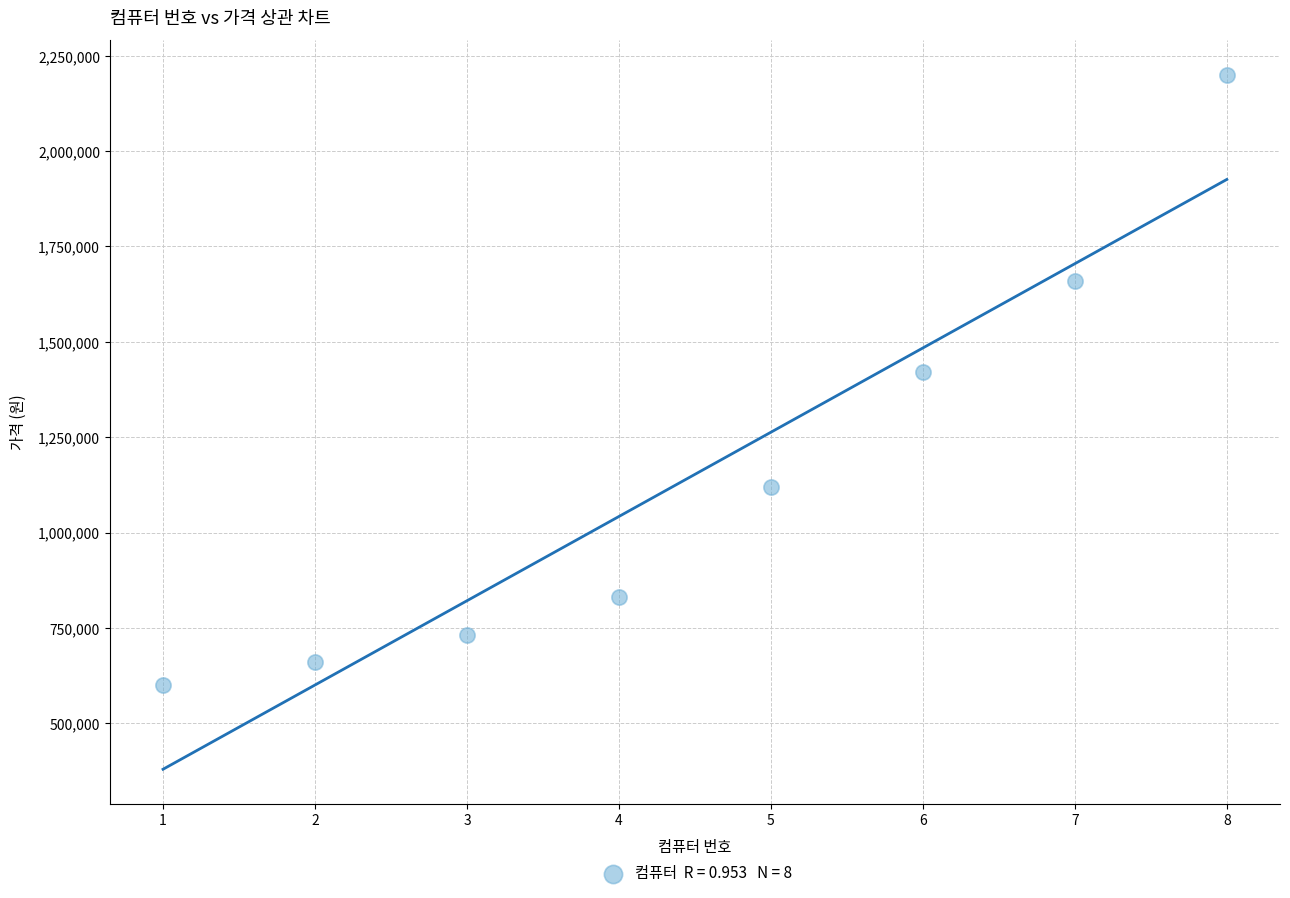

What is the range of X values (max minus min)?

7